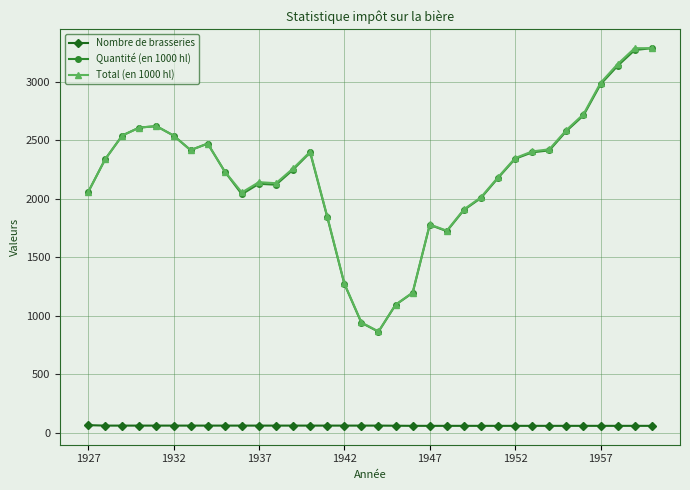

True or false: Nombre de brasseries and Total (en 1000 hl) cross at least once.

False